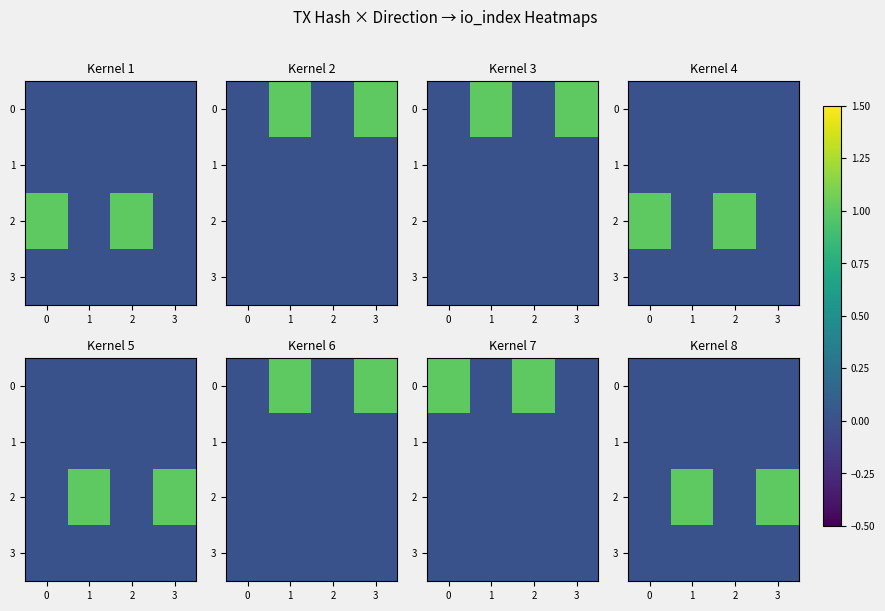

At which category is the sum across all series the highest?

1